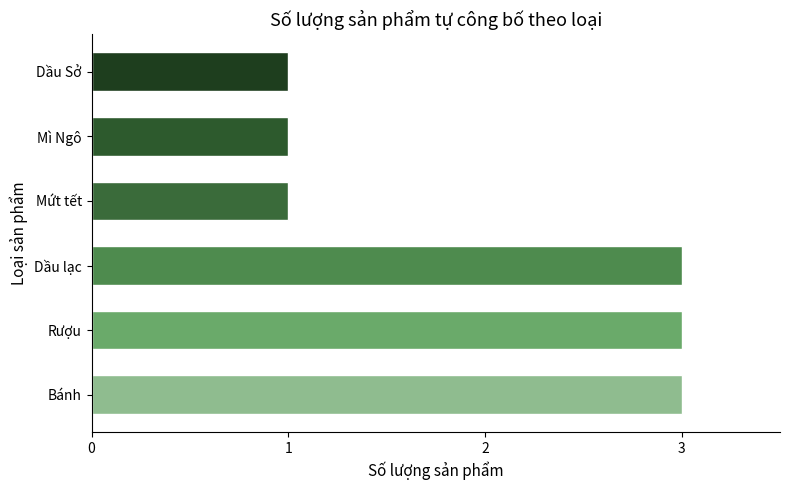

What is the sum of all values?

12